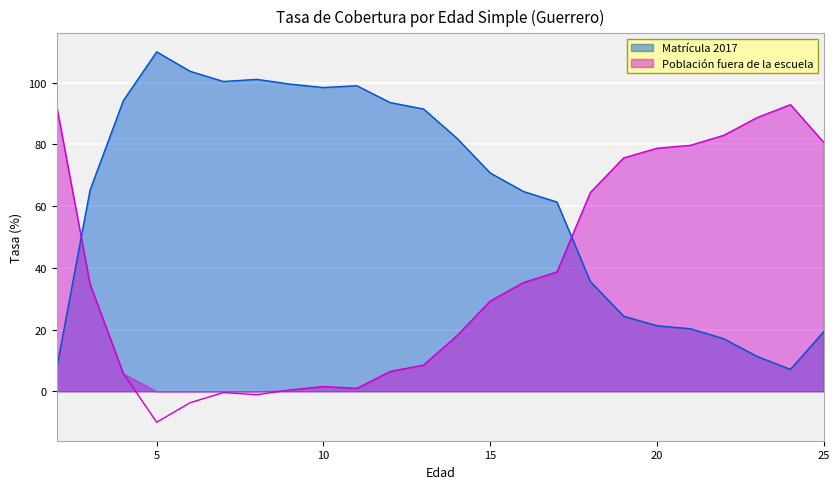

The Matrícula 2017 series shows 21.2 at 20. True or false?

True